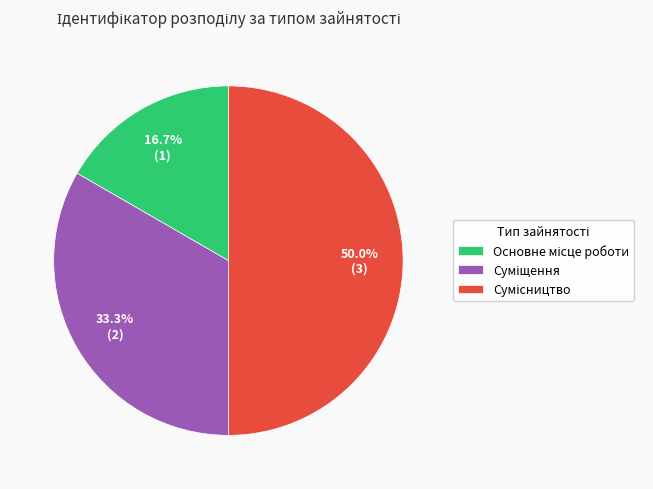

What is the ratio of the value at Суміщення to the value at Основне місце роботи?

2.0